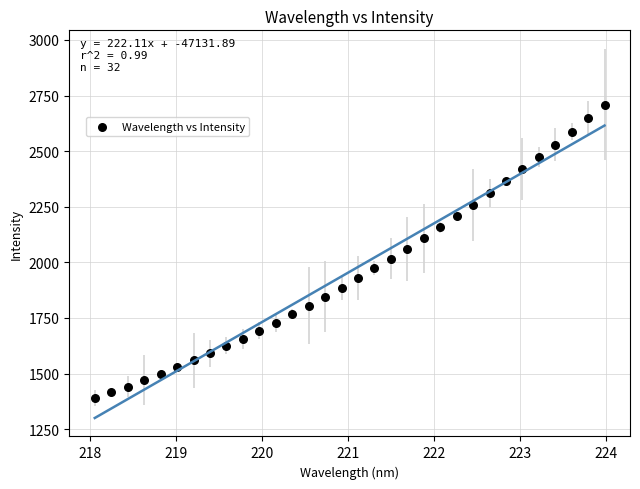

What is the range of X values (max minus min)?

5.9